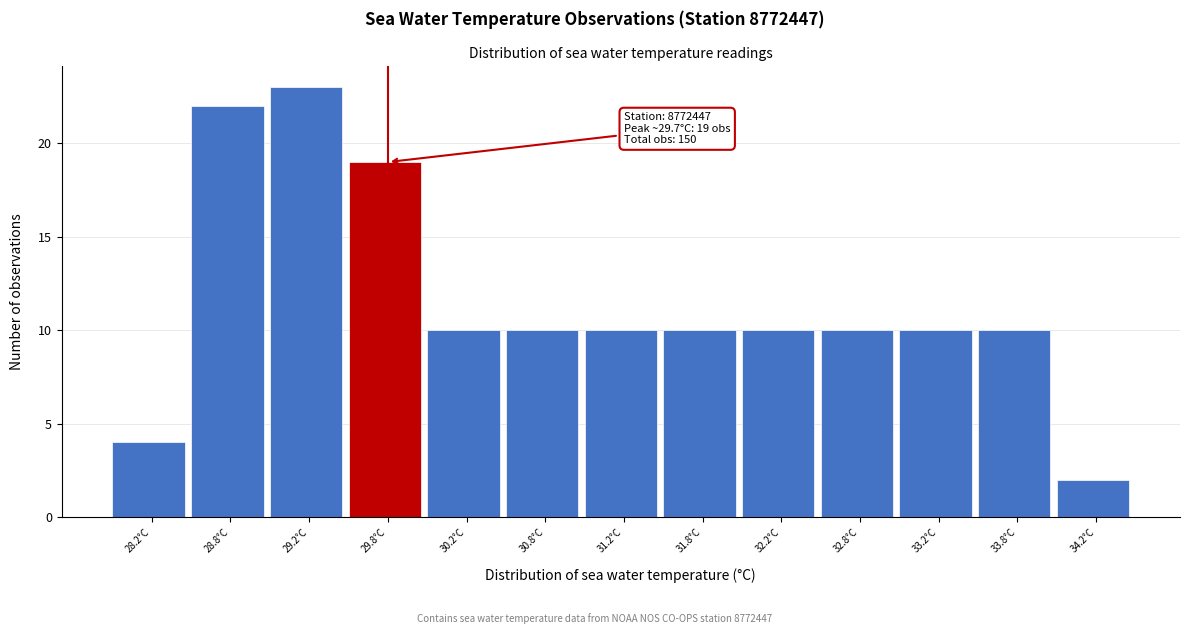

Which range on the x-axis has the tallest bar?

29.0 to 29.5